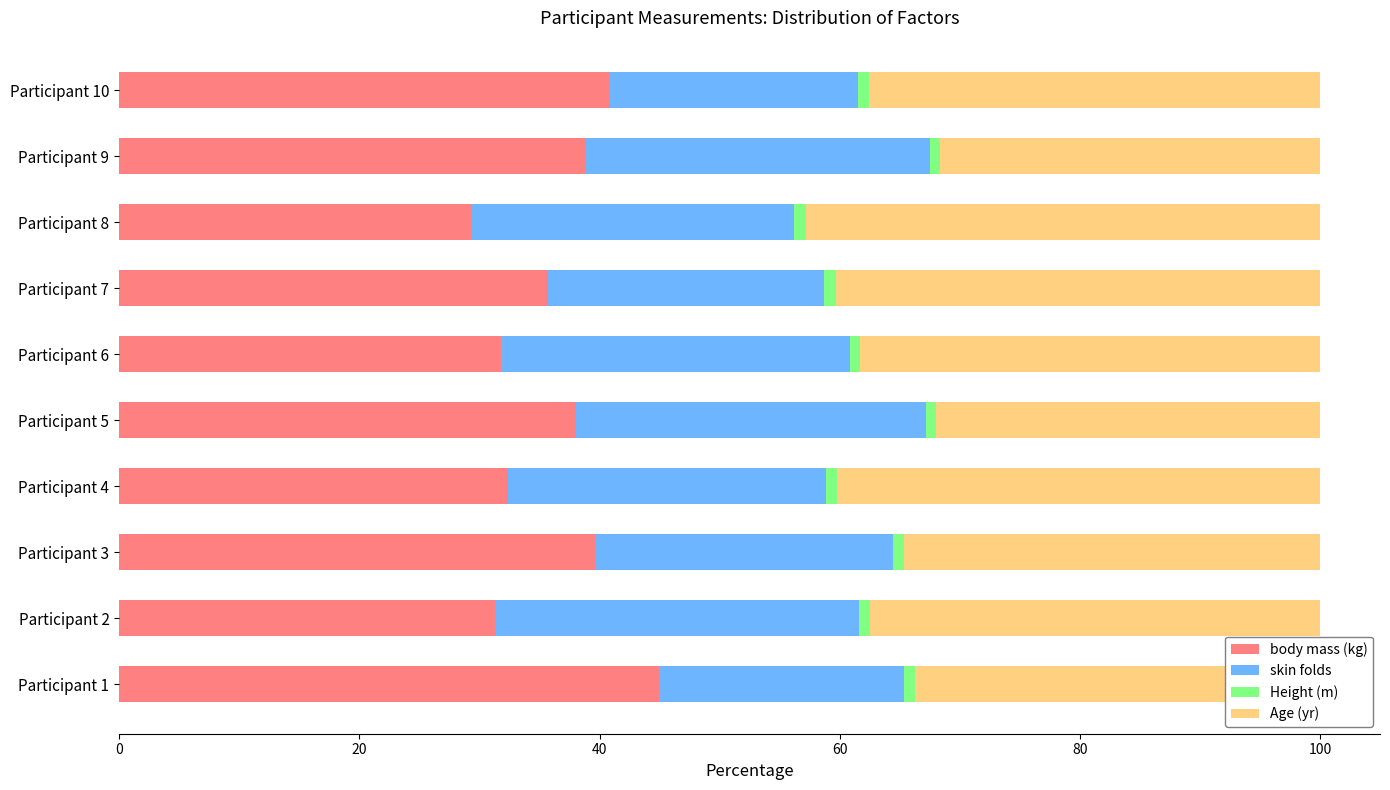

The value of body mass (kg) at Participant 4 is 17.2. True or false?

False